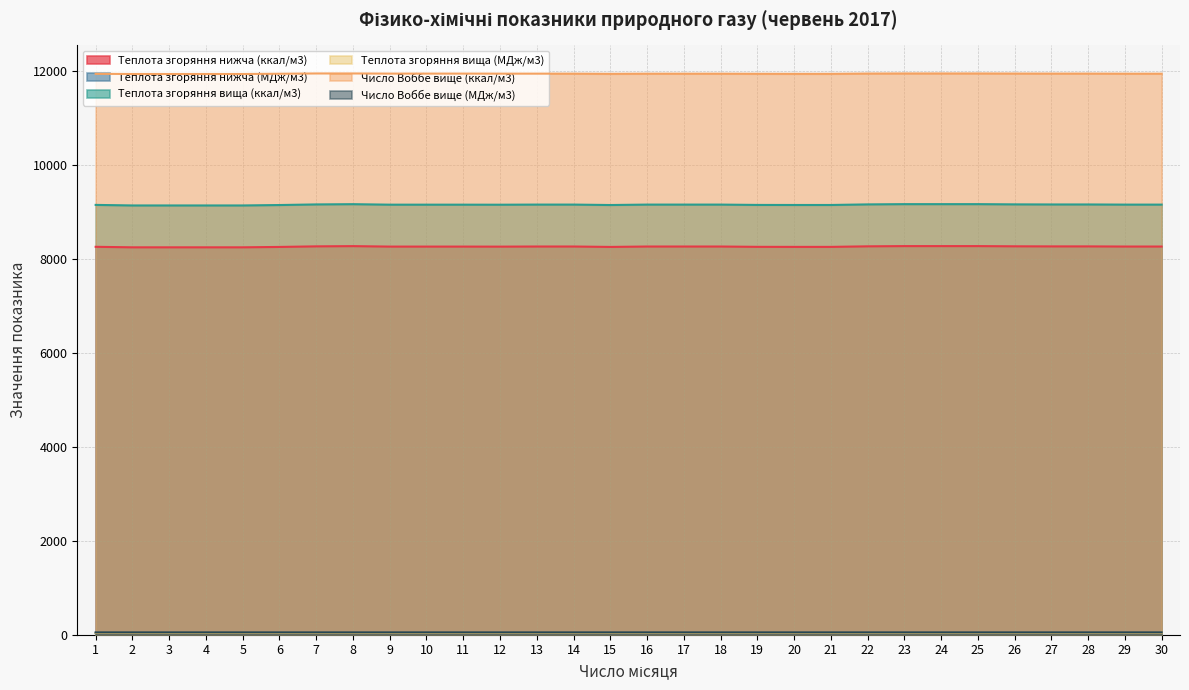

What is the difference between the maximum and second lowest values in the Число Воббе вище (ккал/м3) series?

11.0